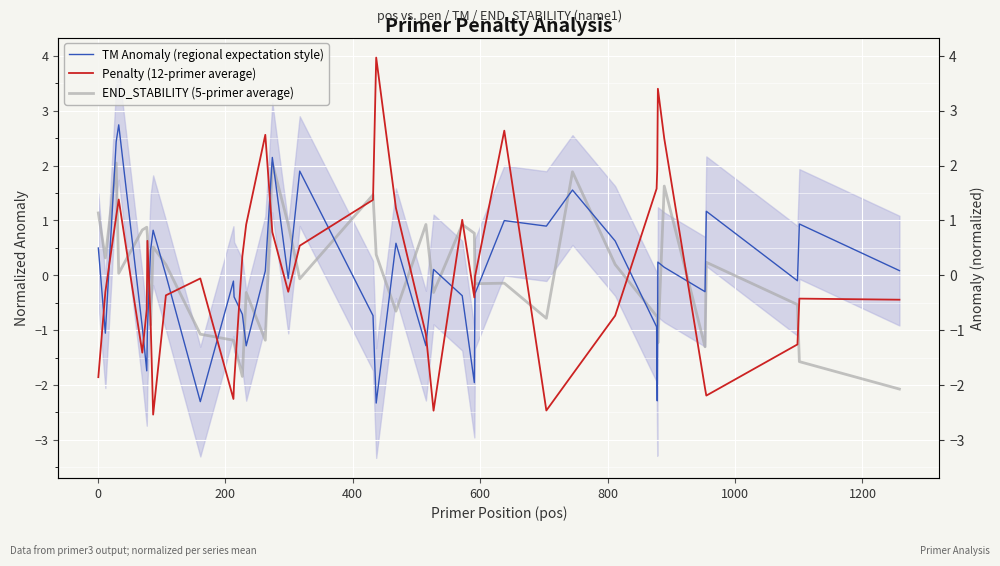

The value of Penalty (12-primer average) at 1400 is -1.5. True or false?

False